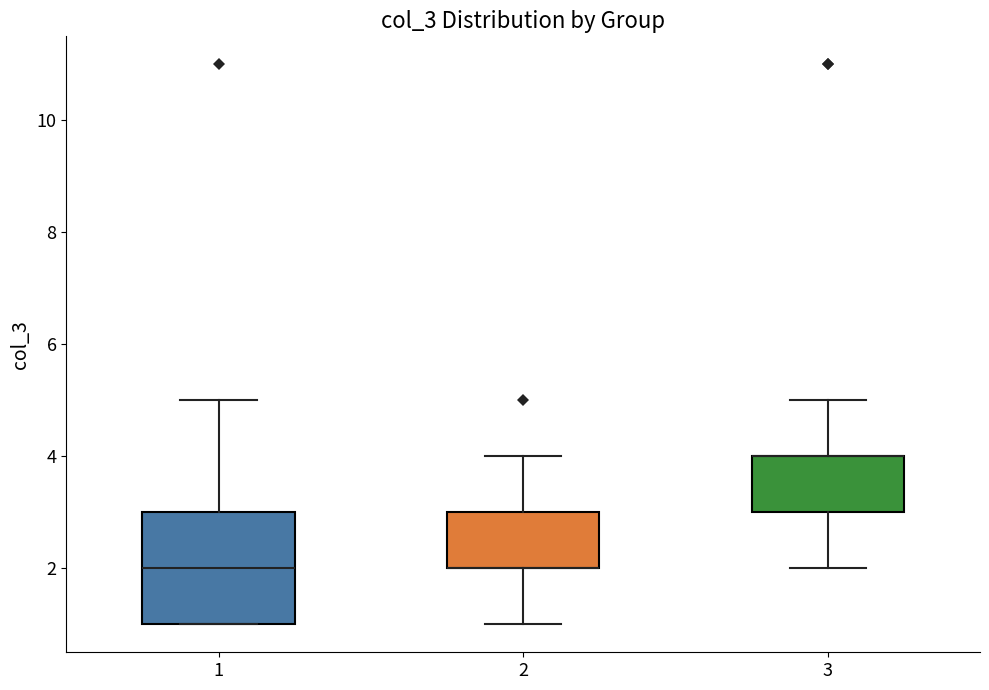

Reading left to right, read every box against the y-axis: the position of its median line, the range the box covers, and the ends of its whiskers. The values are not printed on the chart, so give them approximately, as read against the axis.

1: median 2, box 1 to 3, whiskers 1 to 5
2: median 2 (drawn on the box's lower edge), box 2 to 3, whiskers 1 to 4
3: median 4 (drawn on the box's upper edge), box 3 to 4, whiskers 2 to 5